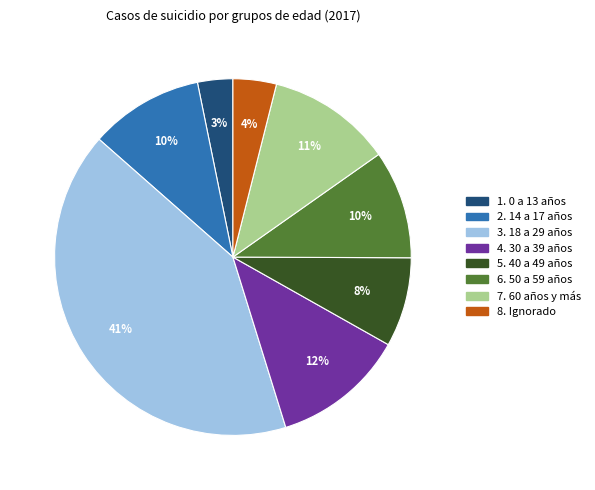

To the nearest percent, what is the difference between the largest and smallest slice percentages?

38%